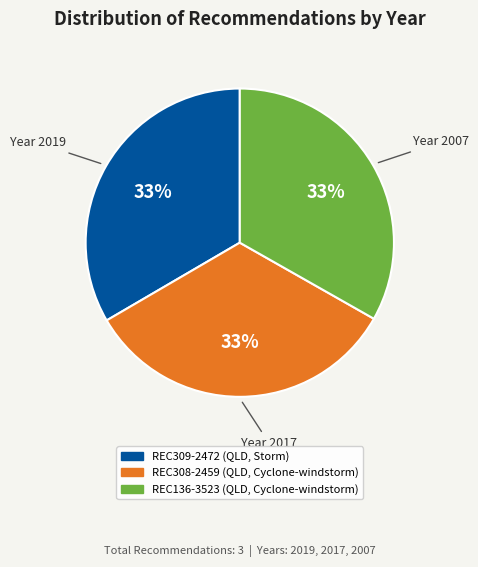

Does any single category account for the majority?

No